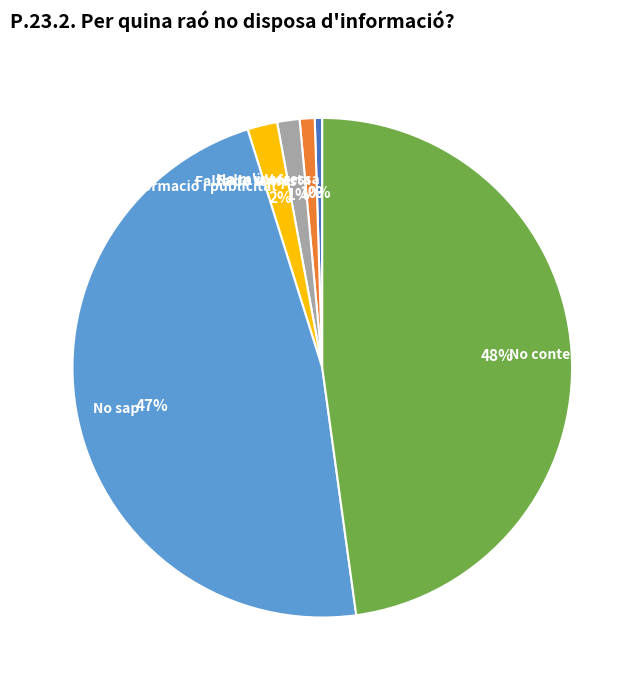

Combined, do Falta de temps and No sap account for over 50%?

No